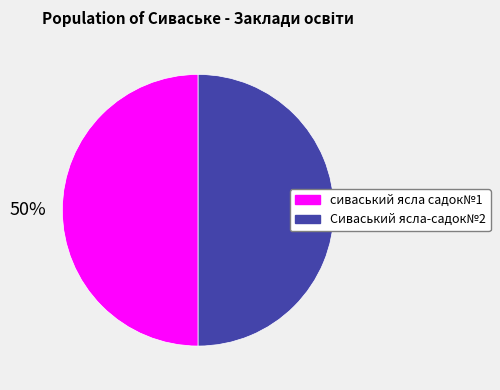

Combined, do Сиваський ясла-садок№2 and сиваський ясла садок№1 account for over 50%?

Yes